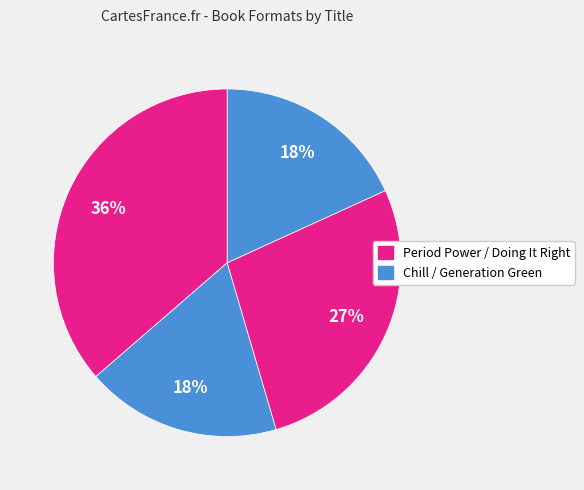

Count the number of slices in the pie.

4